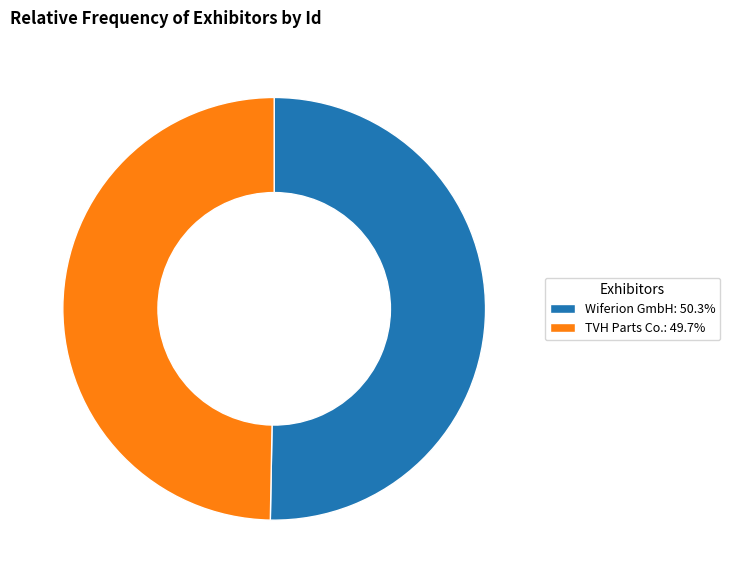

Does Wiferion GmbH represent more than half of the total?

Yes